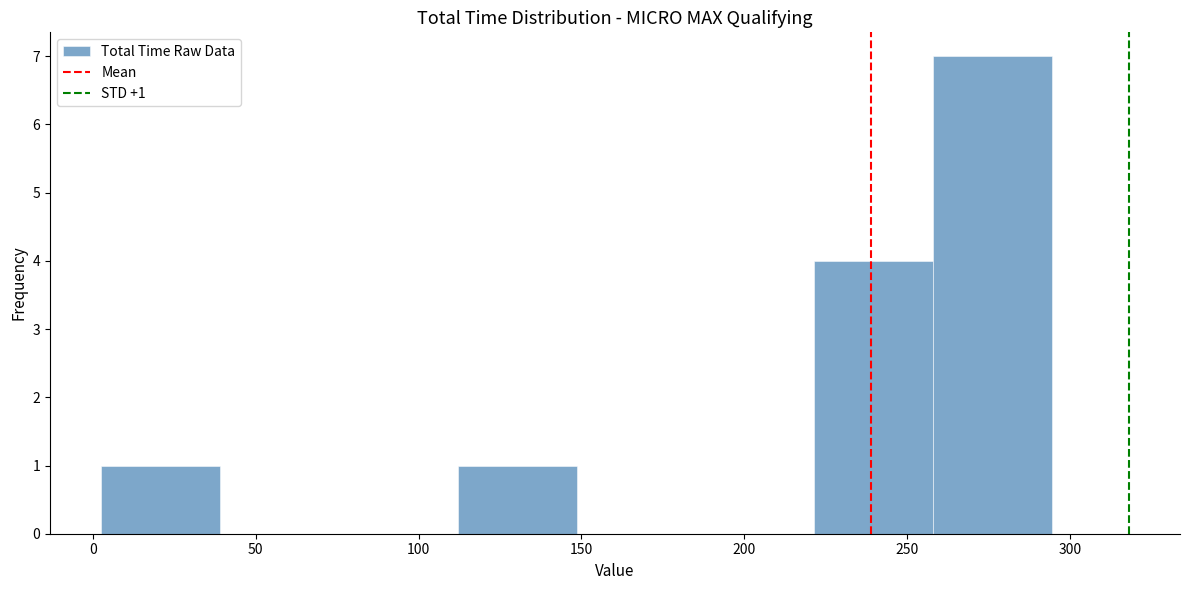

Over which range of the x-axis is the bar tallest?

260 to 295